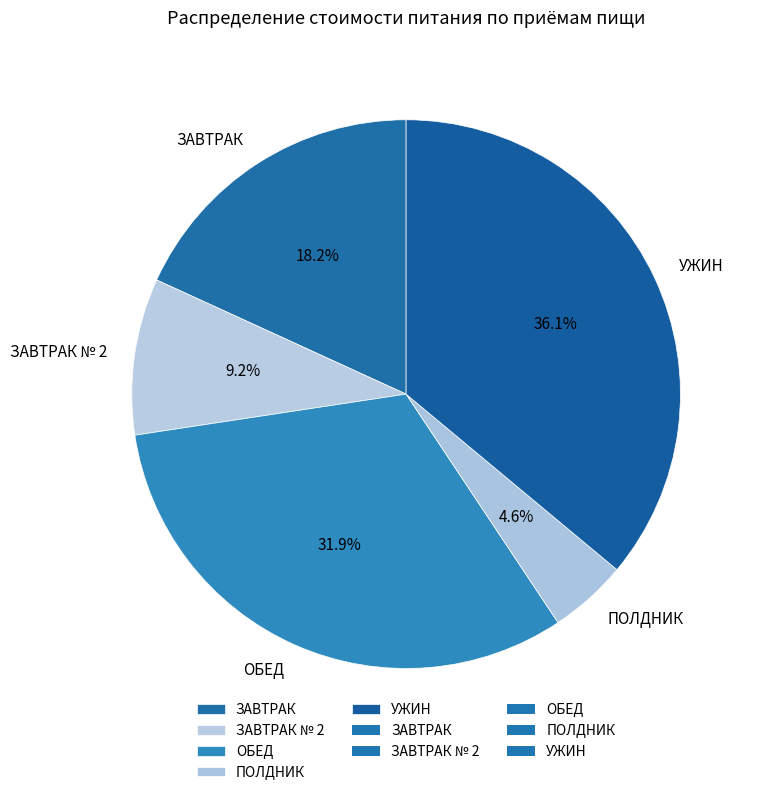

To the nearest percent, what is the average slice percentage?

20%